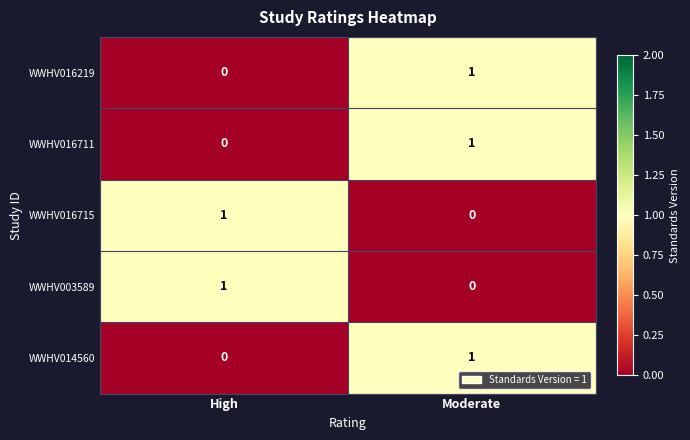

At which label is WWHV016711 closest to 0?

High